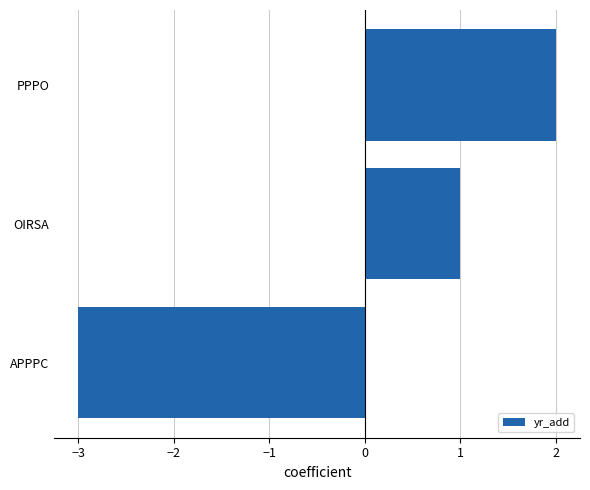

The chart shows a value of 0 at OIRSA. True or false?

False